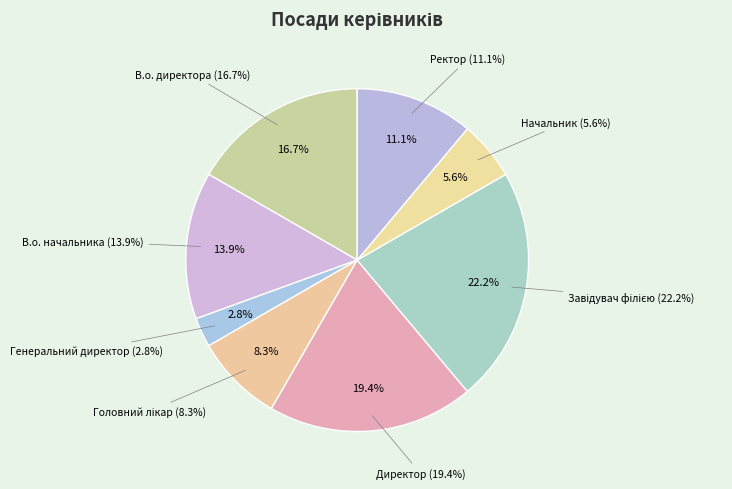

To the nearest percent, what portion does В.о. начальника represent?

14%